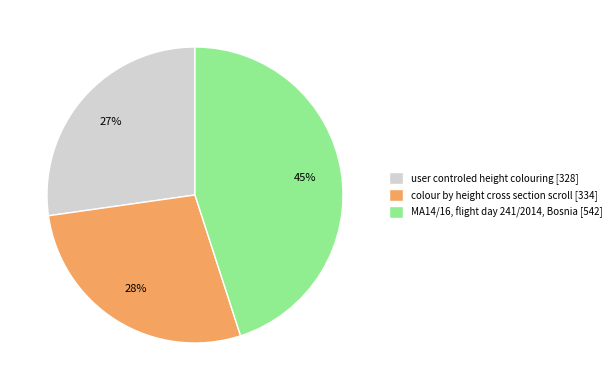

Is user controled height colouring the majority of the pie?

No